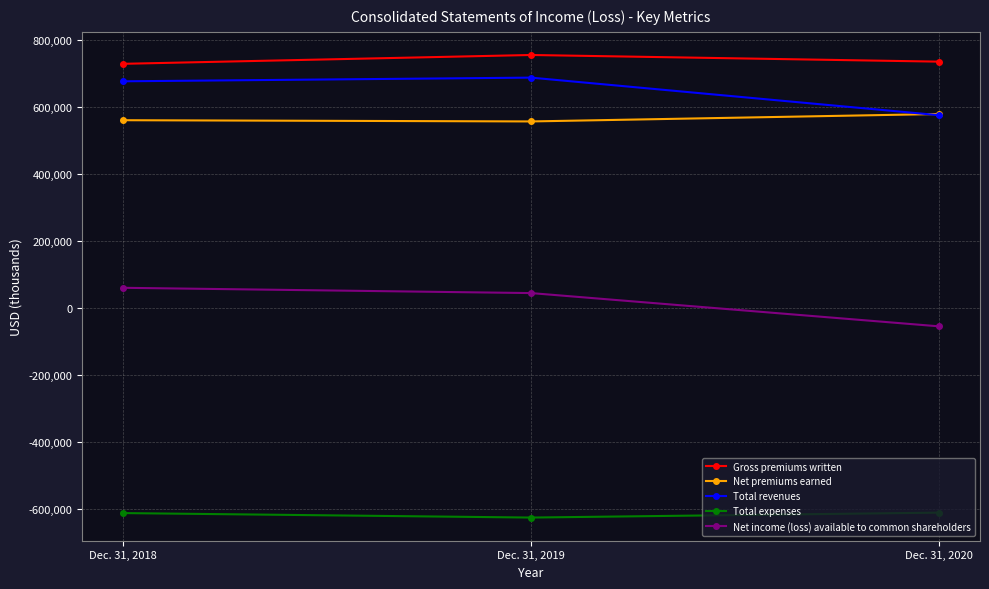

How many lines are shown in the chart?

5